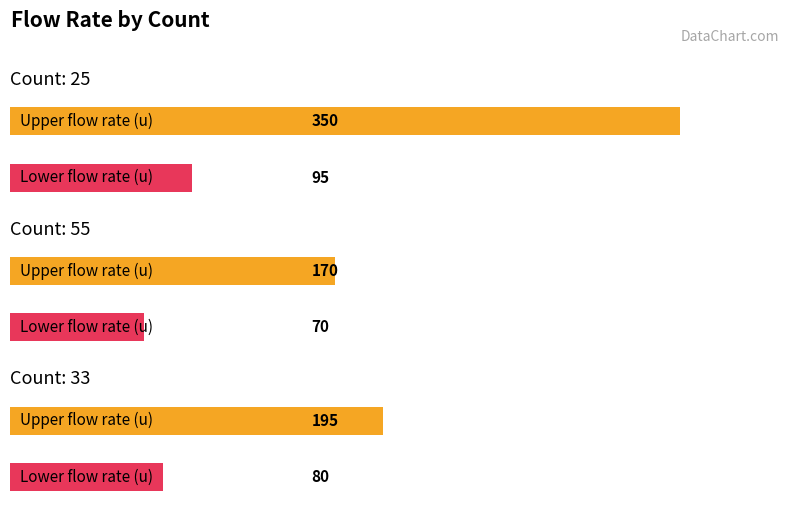

Does the chart contain stacked bars?

No